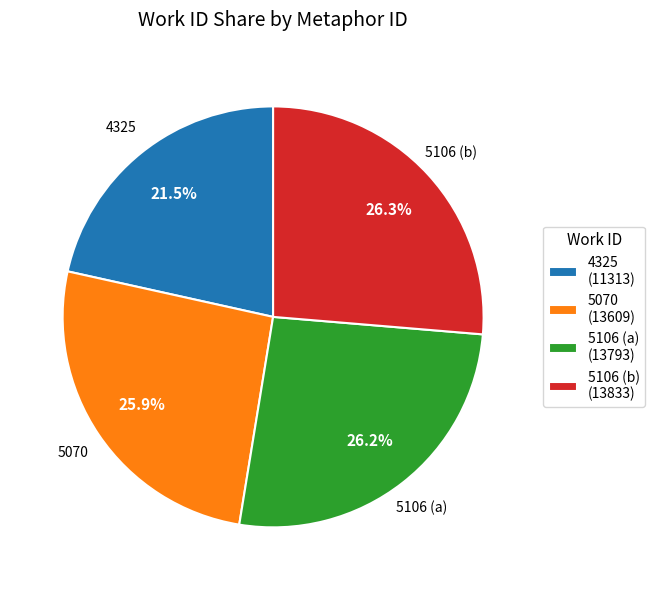

Between 5070 and 4325, which is larger?

5070